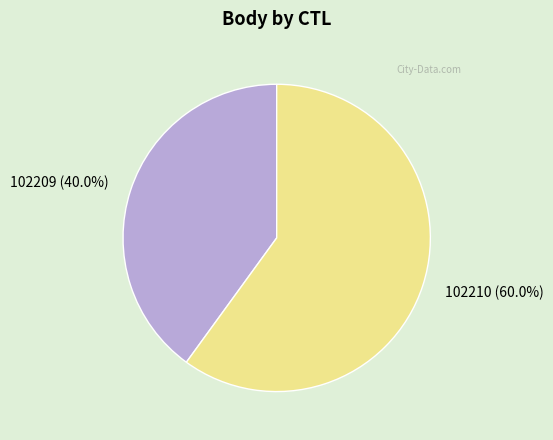

Rank the categories by value from highest to lowest.

102210, 102209